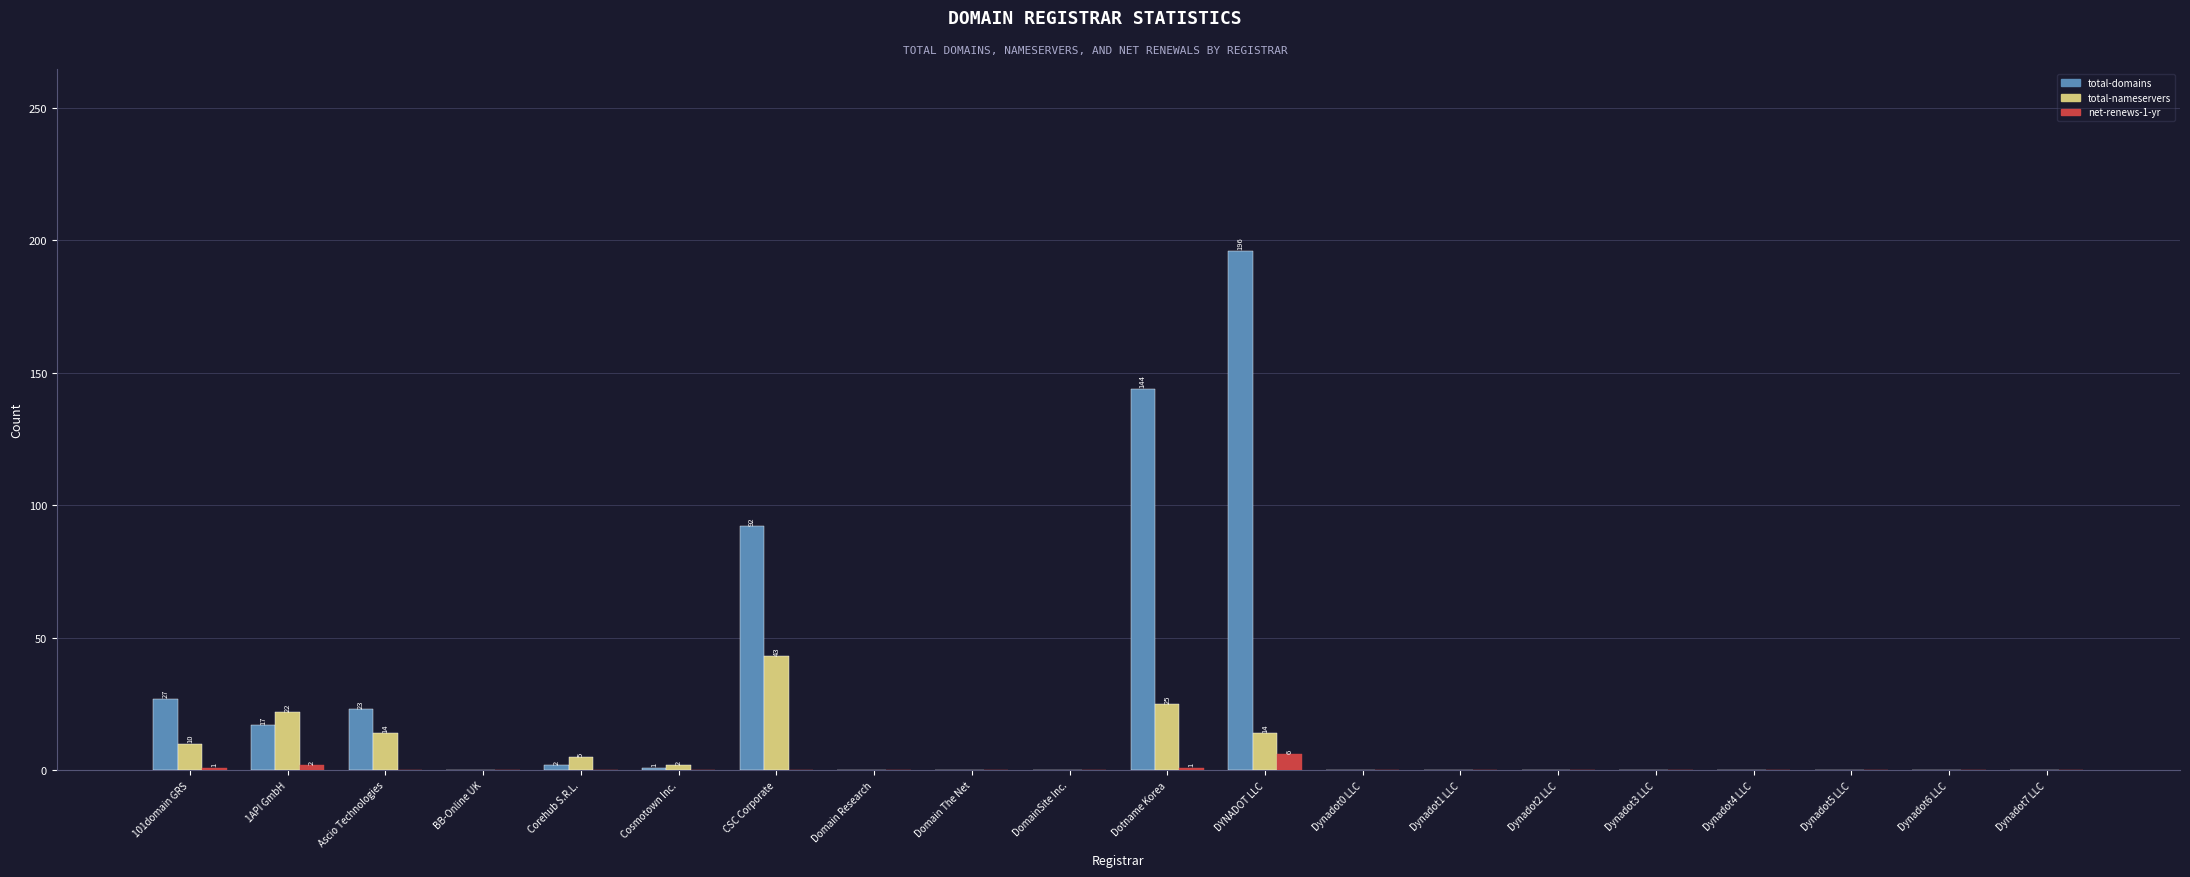

How many net-renews-1-yr values are between 0 and 1?

18